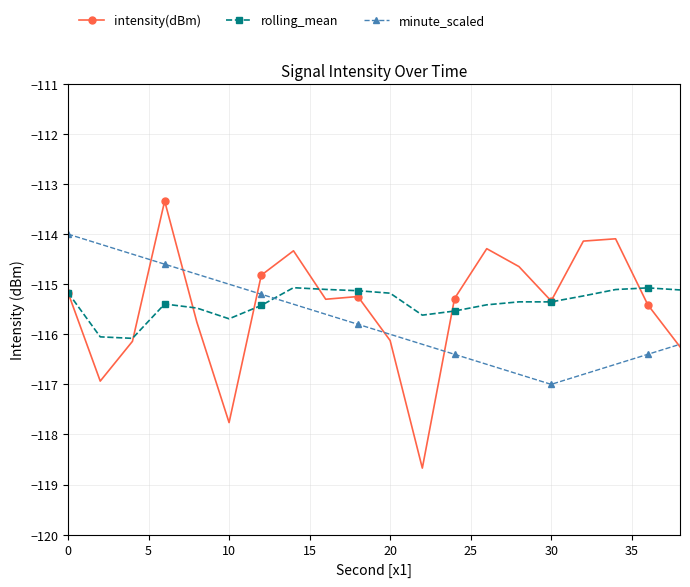

List the series in order of their peak value, highest first.

intensity(dBm), minute_scaled, rolling_mean